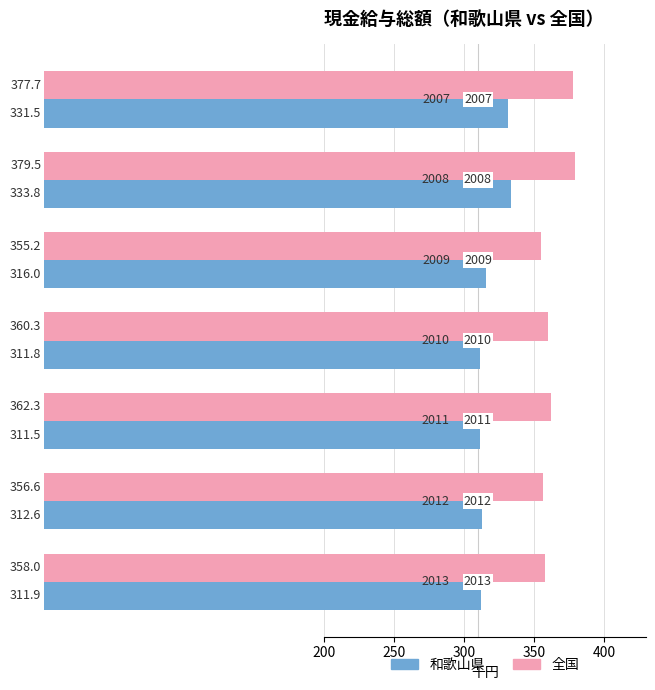

What is the maximum value shown in the chart?

379.5